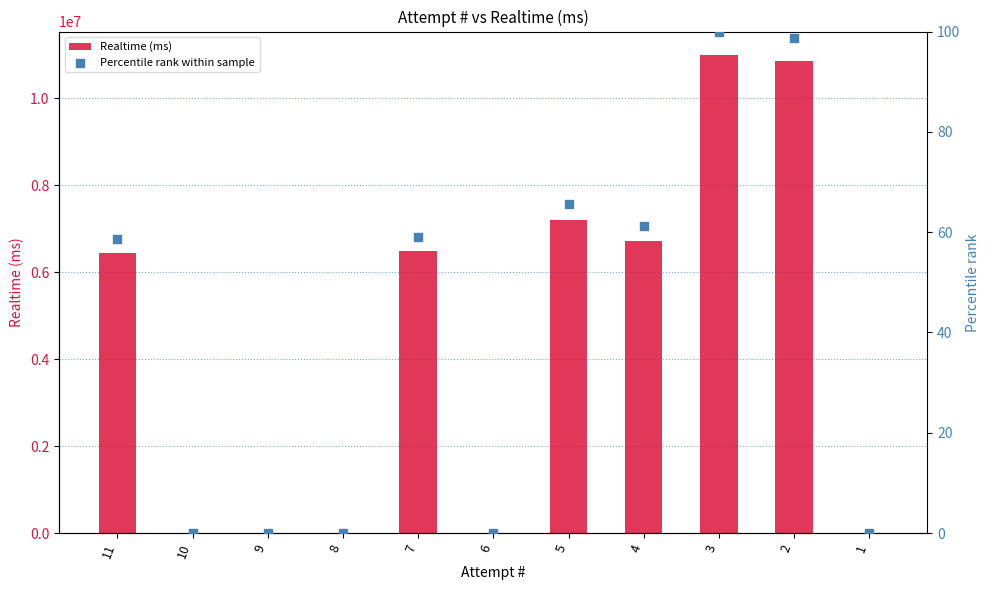

Which series contains the highest Y value?

Realtime (ms)